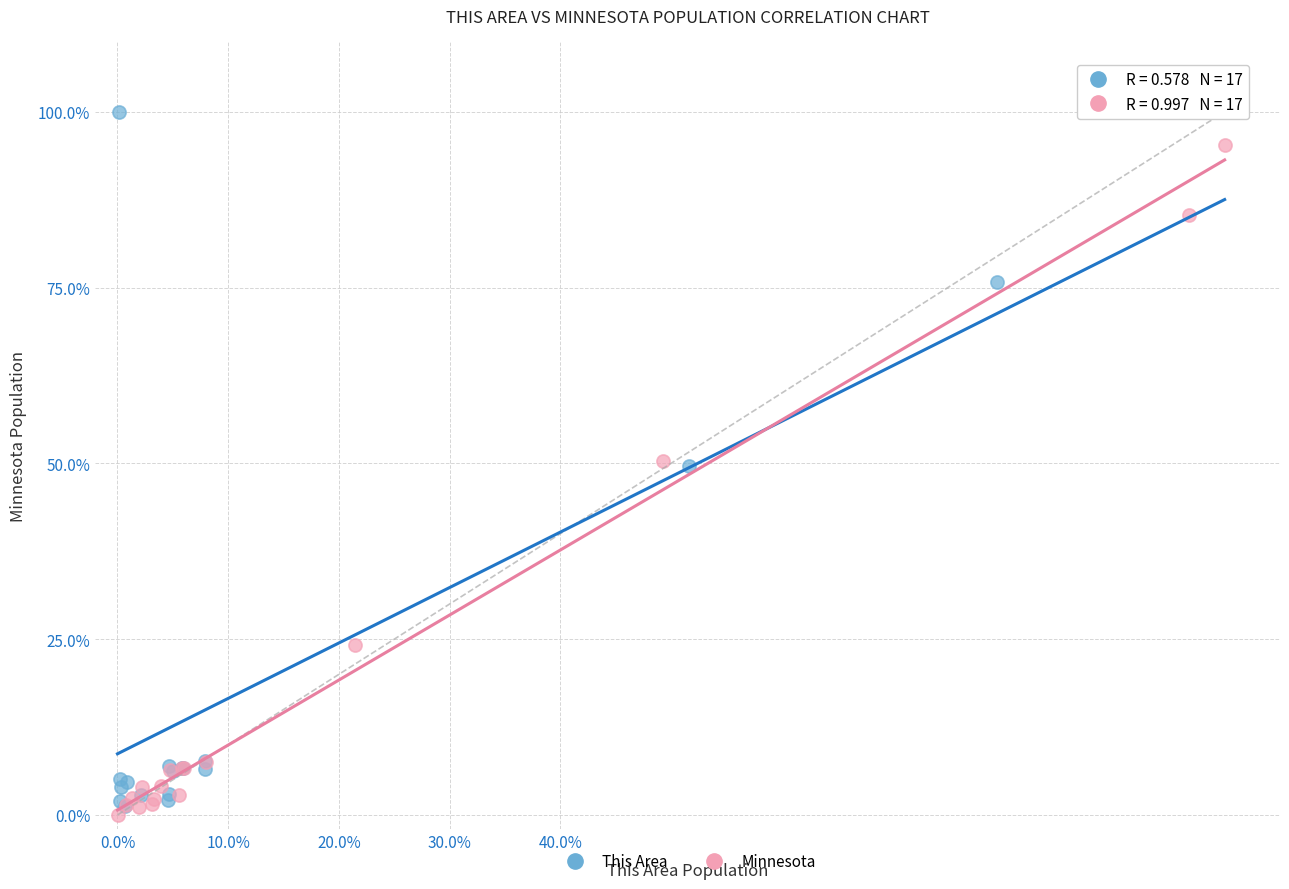

Which series reaches the minimum Y coordinate?

Minnesota